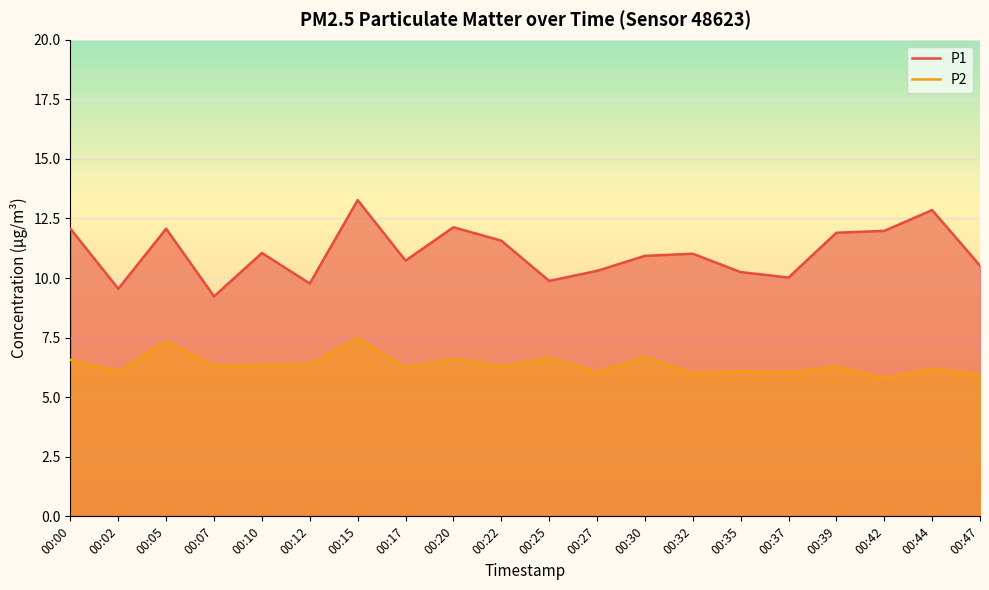

At which label does P2 reach its peak?

00:15